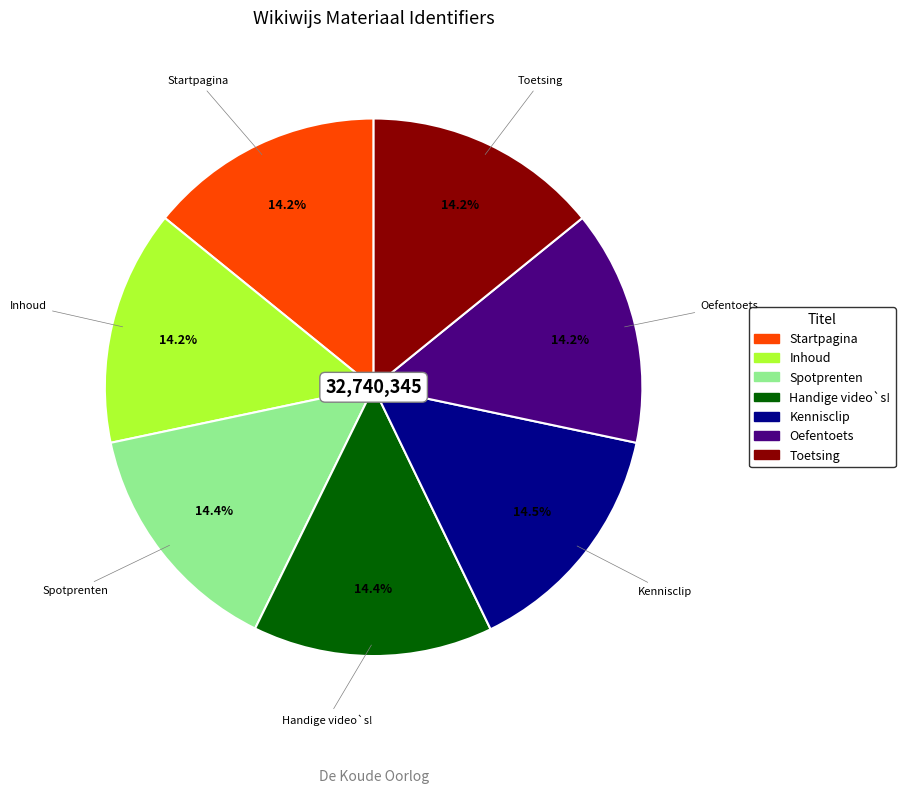

Combined, do Startpagina and Toetsing account for over 50%?

No